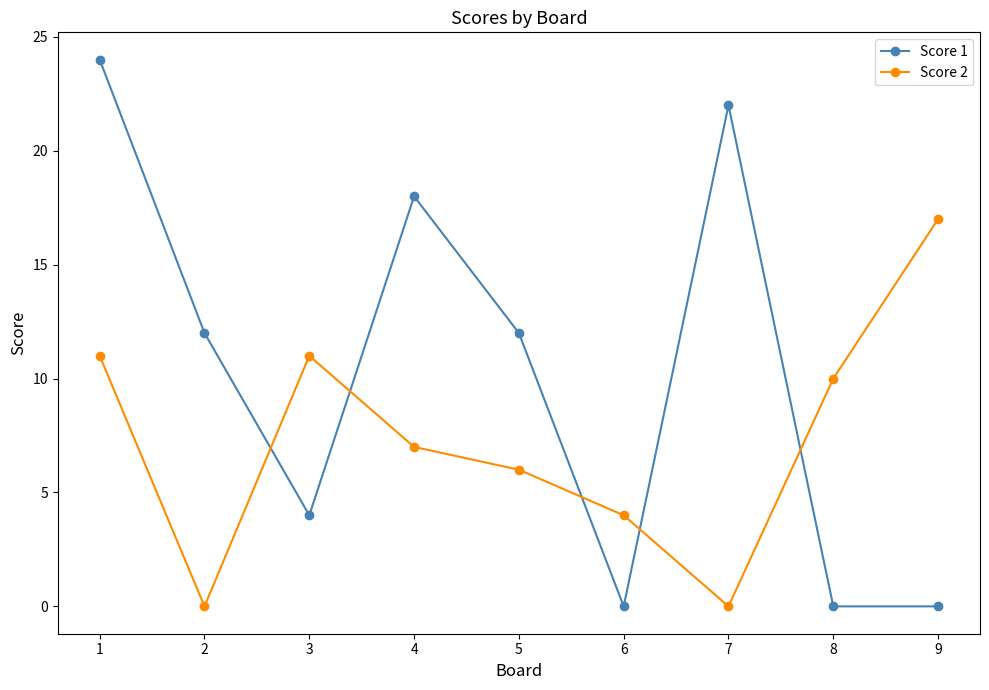

Which series changed the most between 3 and 8?

Score 1